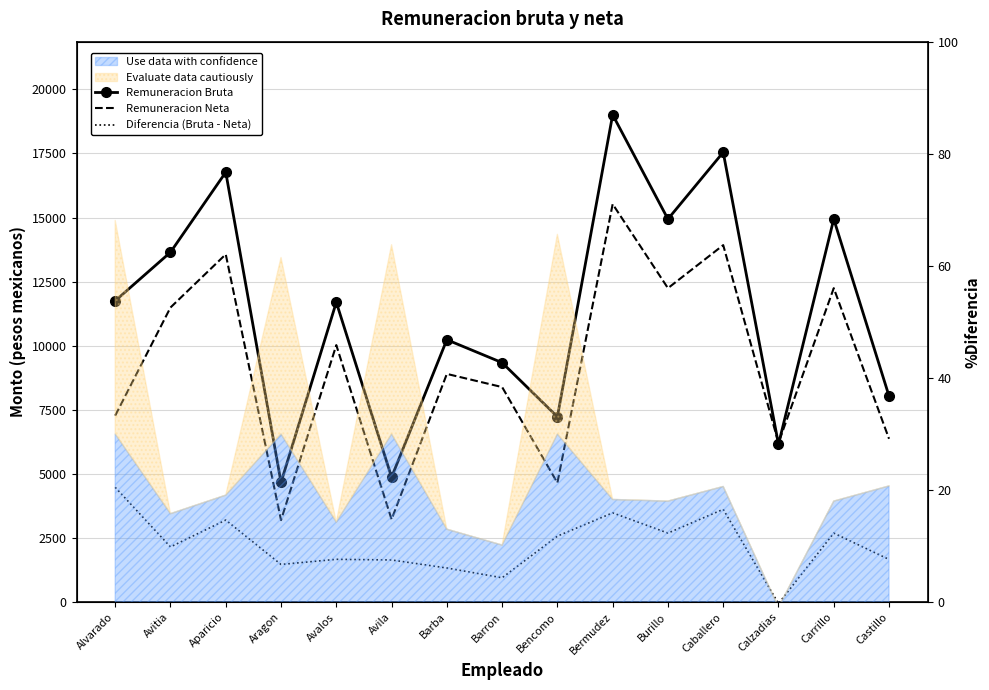

True or false: Diferencia (Bruta - Neta) has more than 0 points higher than both neighbors.

True